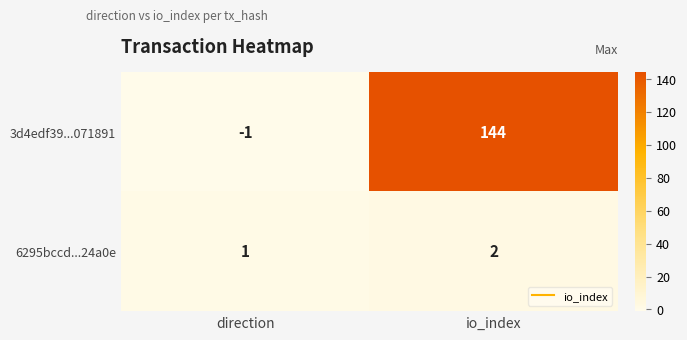

At which category is the sum across all series the highest?

io_index